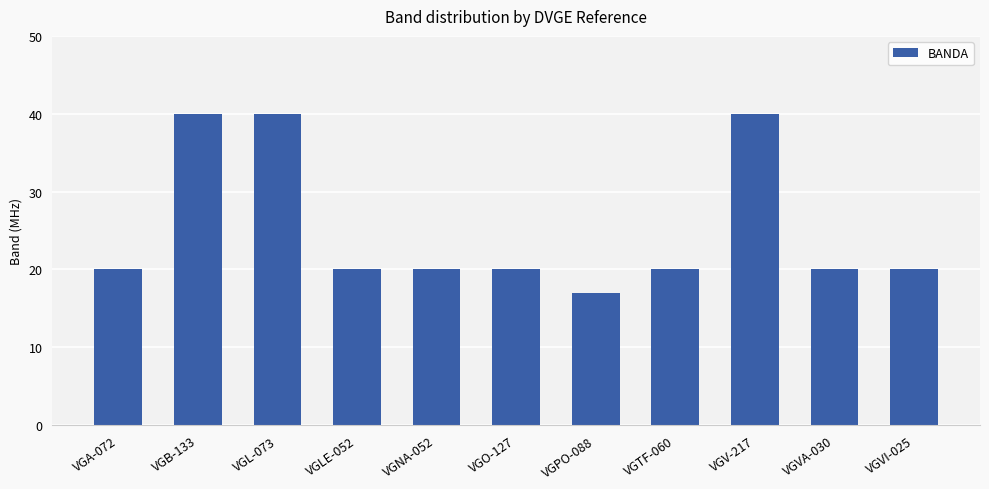

What is the difference between the values at VGVA-030 and VGPO-088?

3